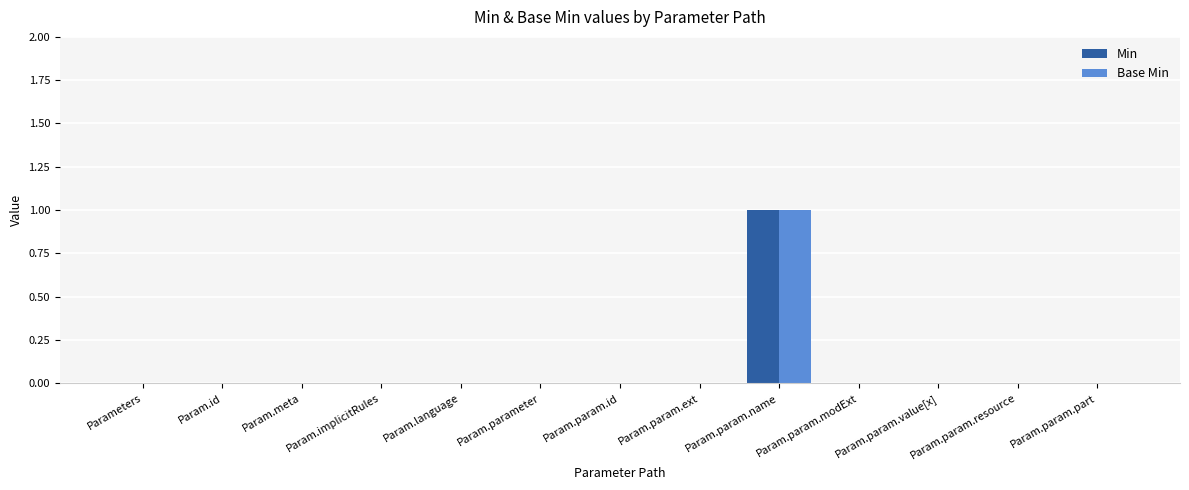

Which category has the highest value across all series?

Param.param.name